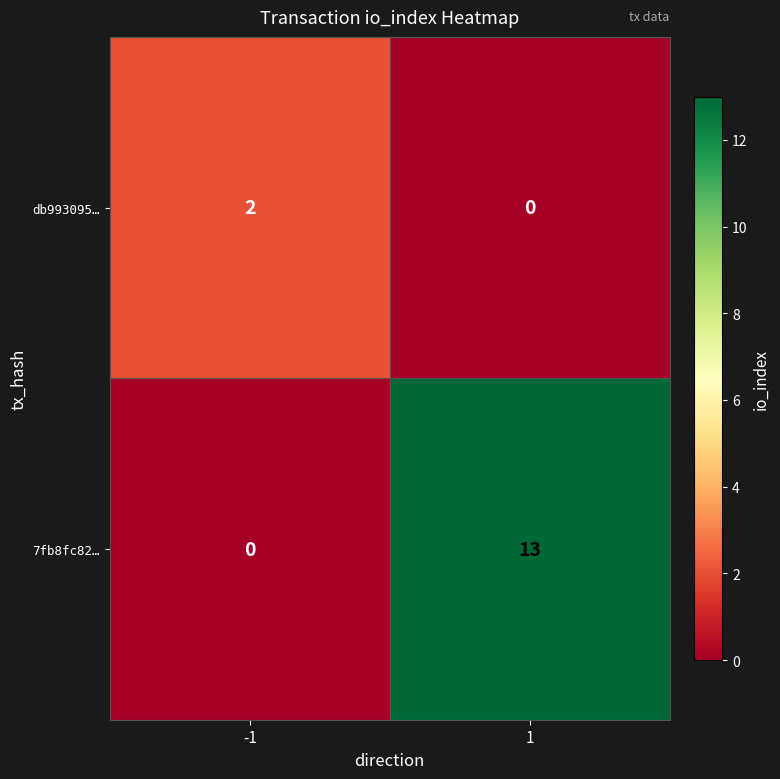

How many categories are shown in the chart?

2